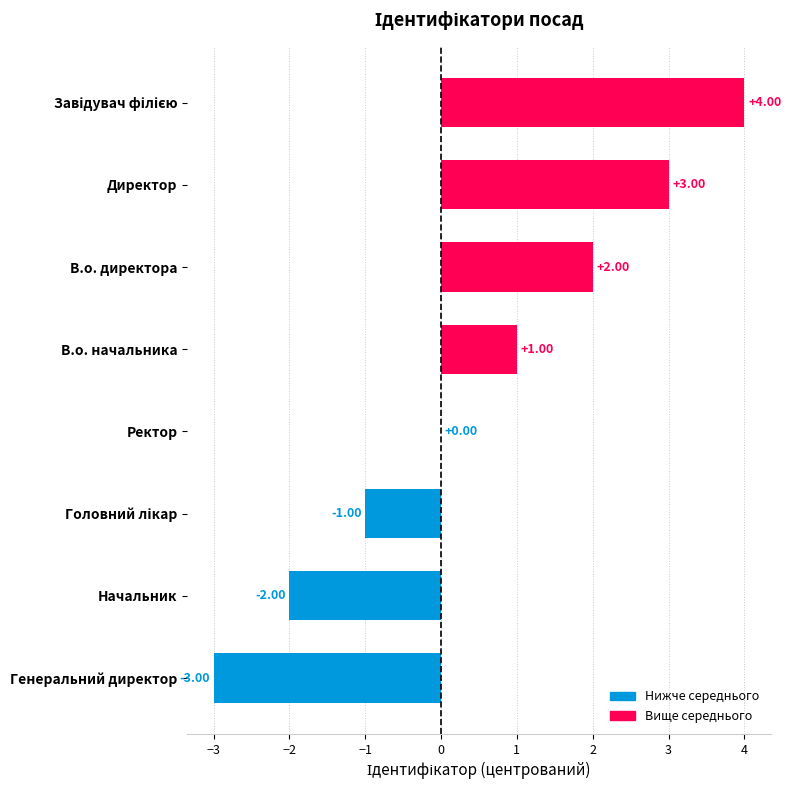

What is the sum of all values?

4